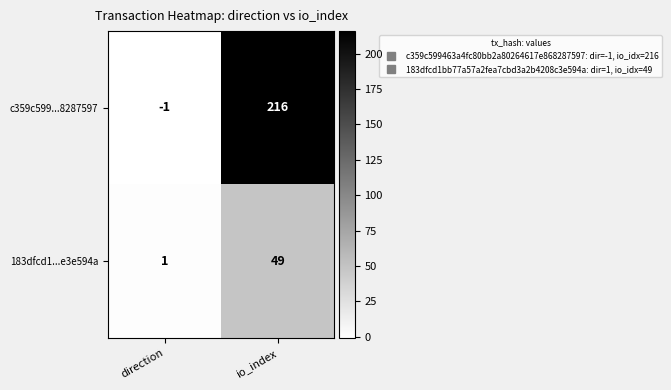

How many categories are shown in the chart?

2